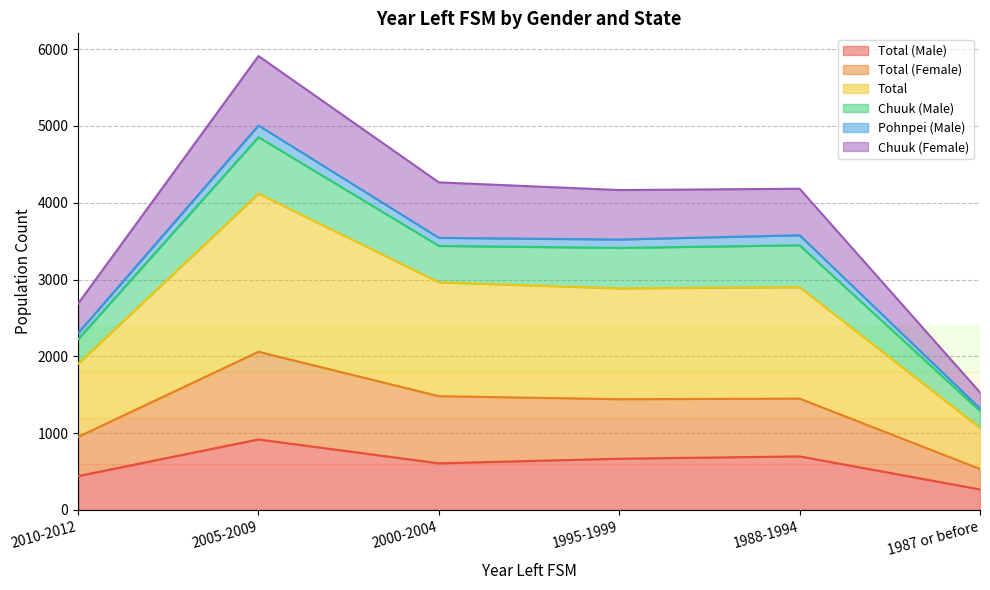

In Chuuk (Female), how many points are lower than both neighbors (excluding endpoints)?

1